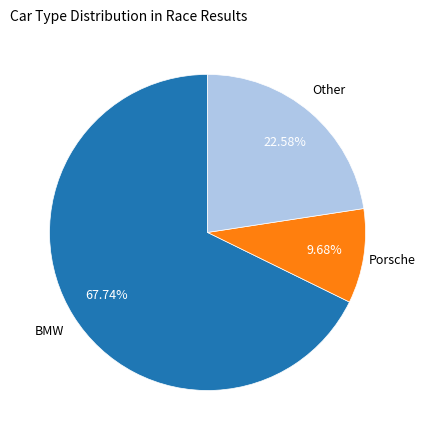

Does any single category account for the majority?

Yes